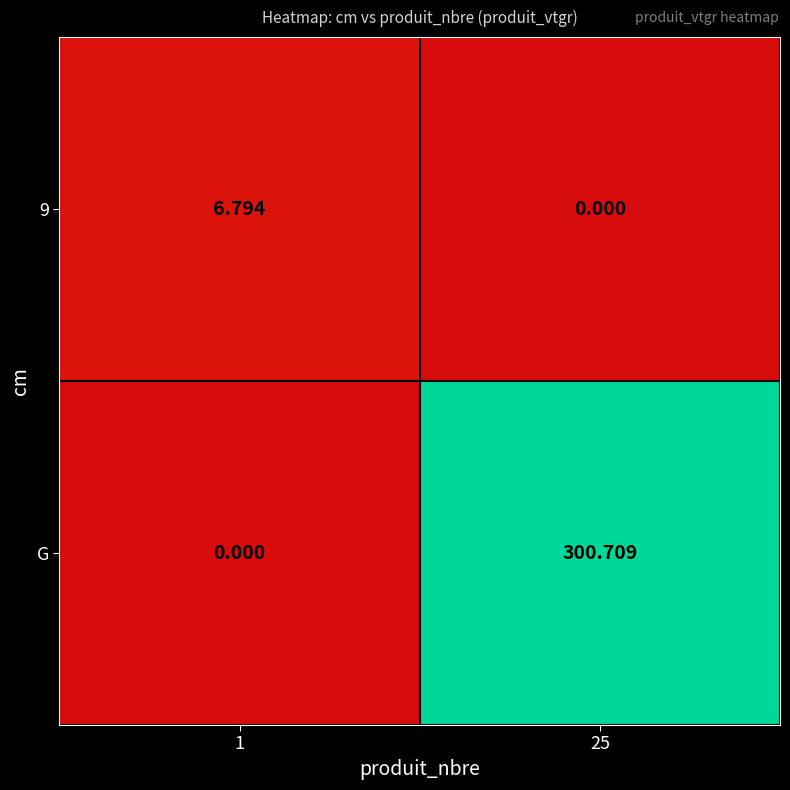

At how many categories does at least one series exceed 25?

1